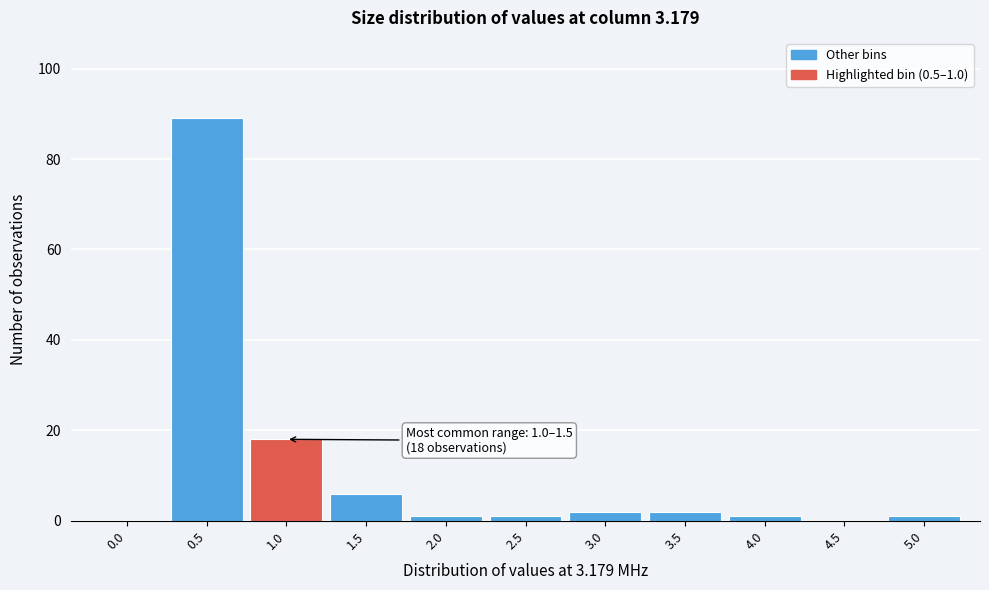

Reading left to right, extract all data points from this chart.

0.0=0	0.5=89	1.0=18	1.5=6	2.0=1	2.5=1	3.0=2	3.5=2	4.0=1	4.5=0	5.0=1